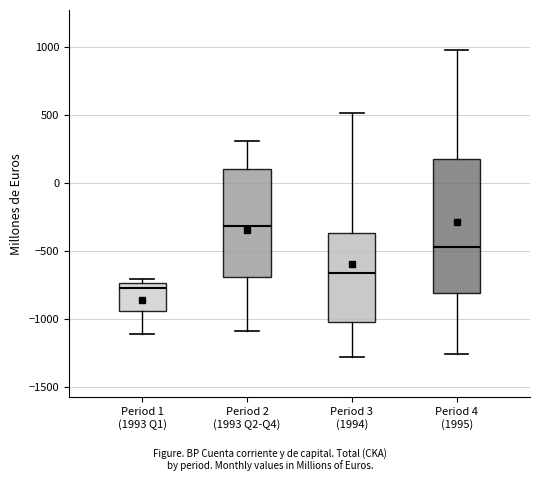

Which box has the lowest median line?

Period 1 (1993 Q1)